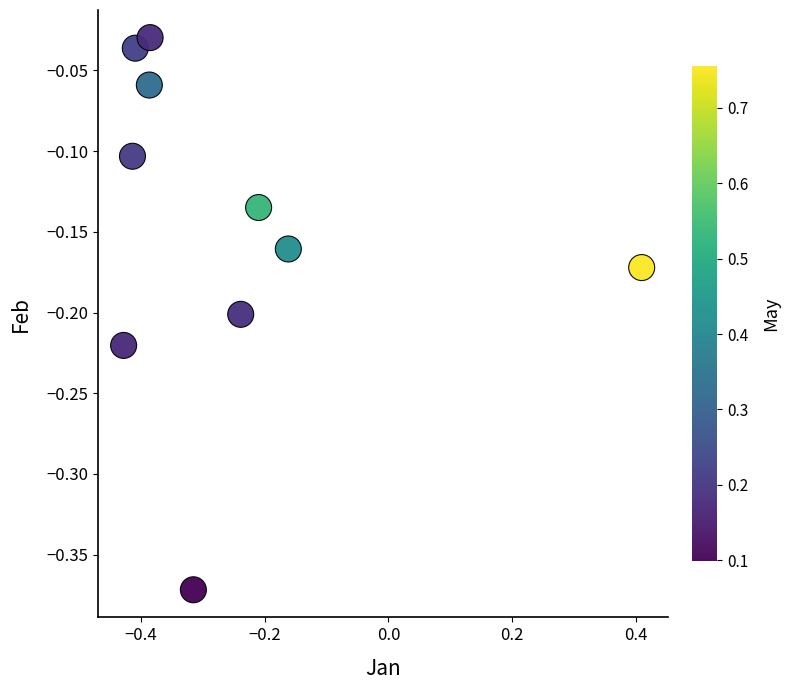

What is the range of X values (max minus min)?

0.8